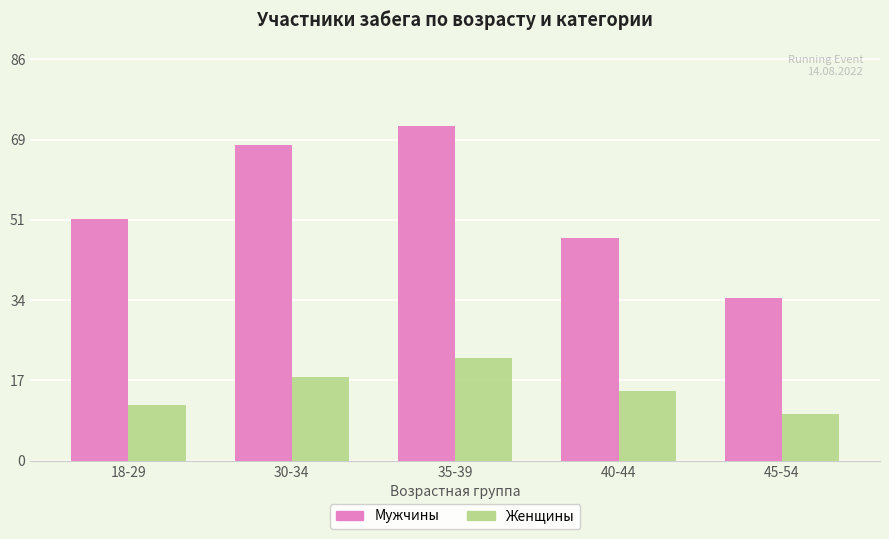

What is the spread (max minus min) of values at 30-34?

50